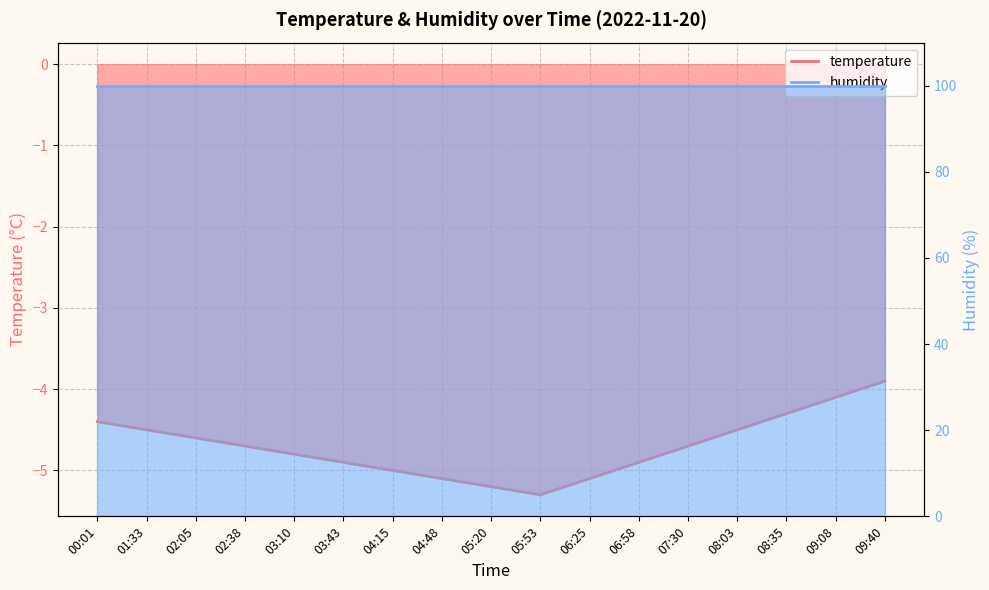

Which label corresponds to the smallest value in the chart?

05:53